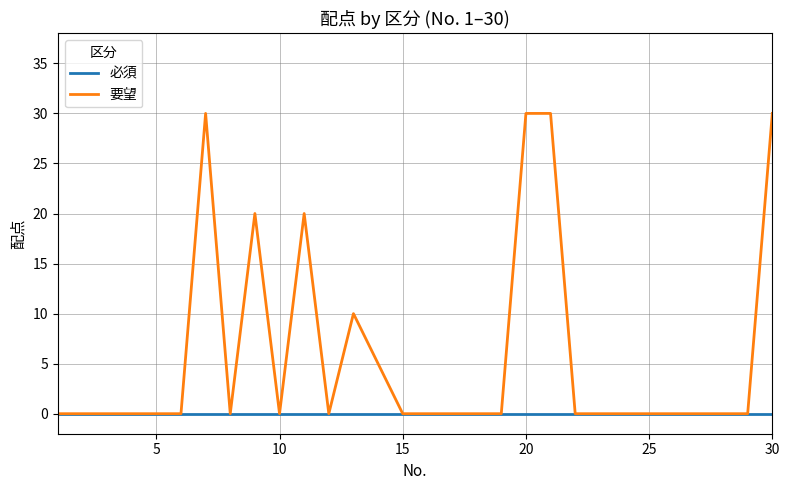

Which series has the largest total across all categories?

要望